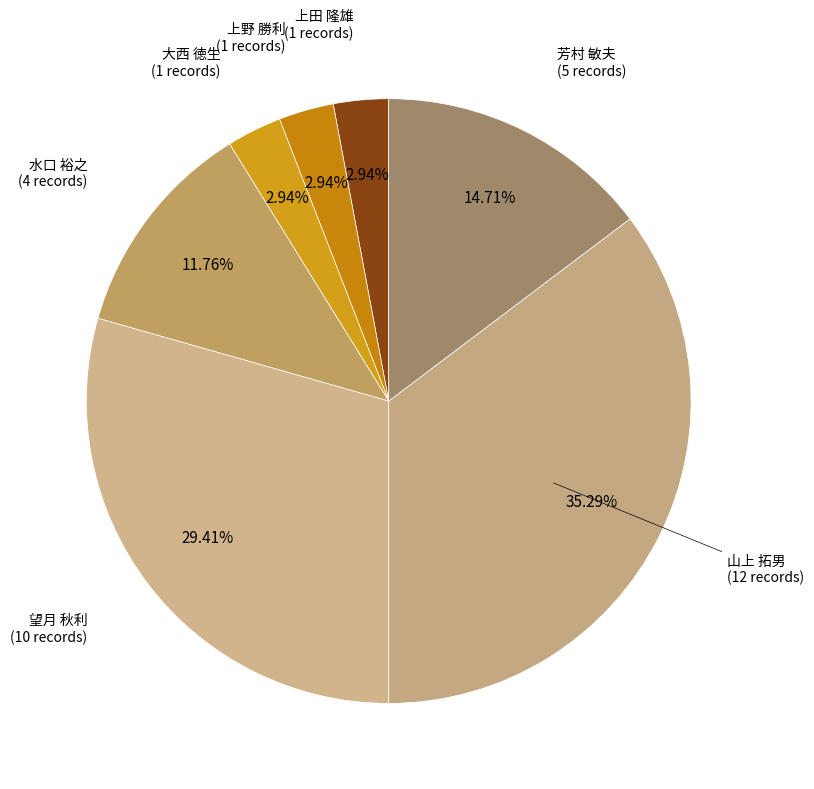

Count the number of slices in the pie.

7